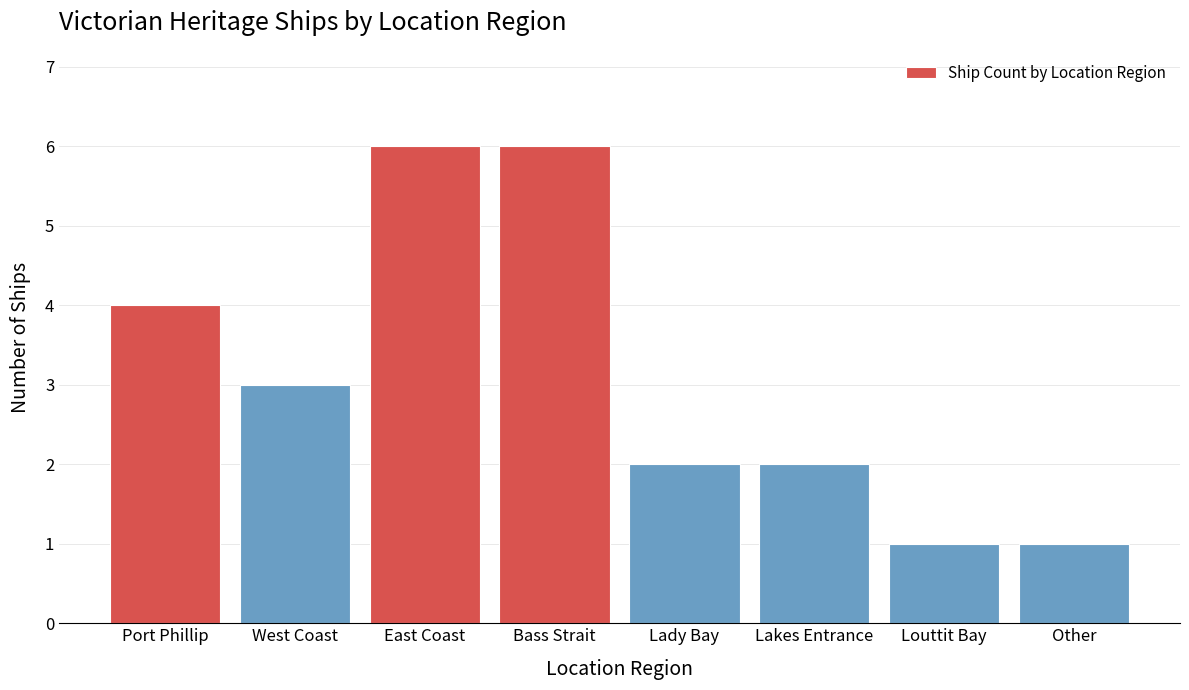

Reading right to left, extract all data points from this chart.

1	1	2	2	6	6	3	4